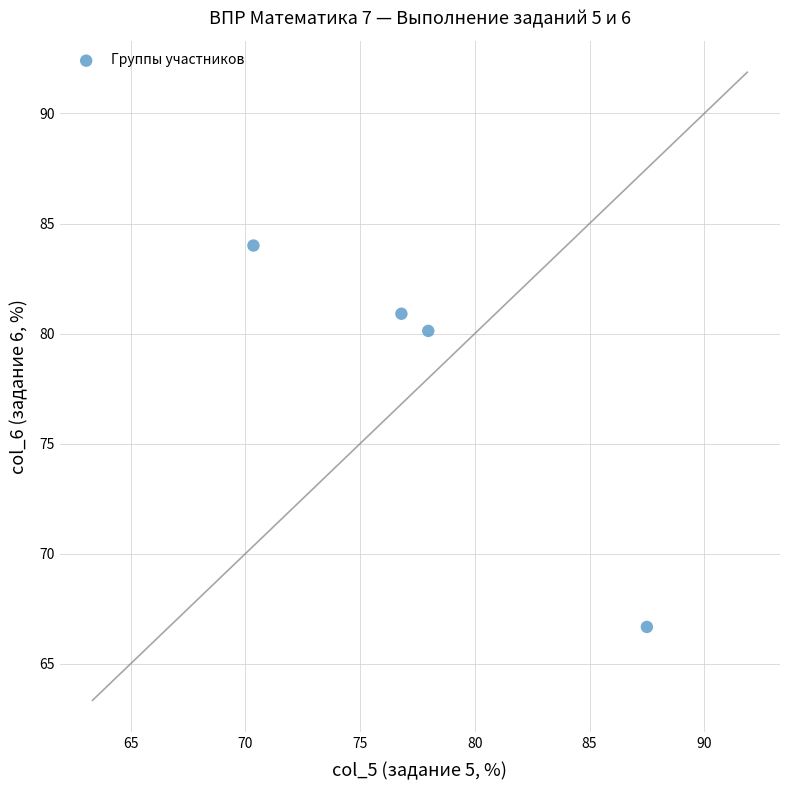

What is the range of X values (max minus min)?

17.2